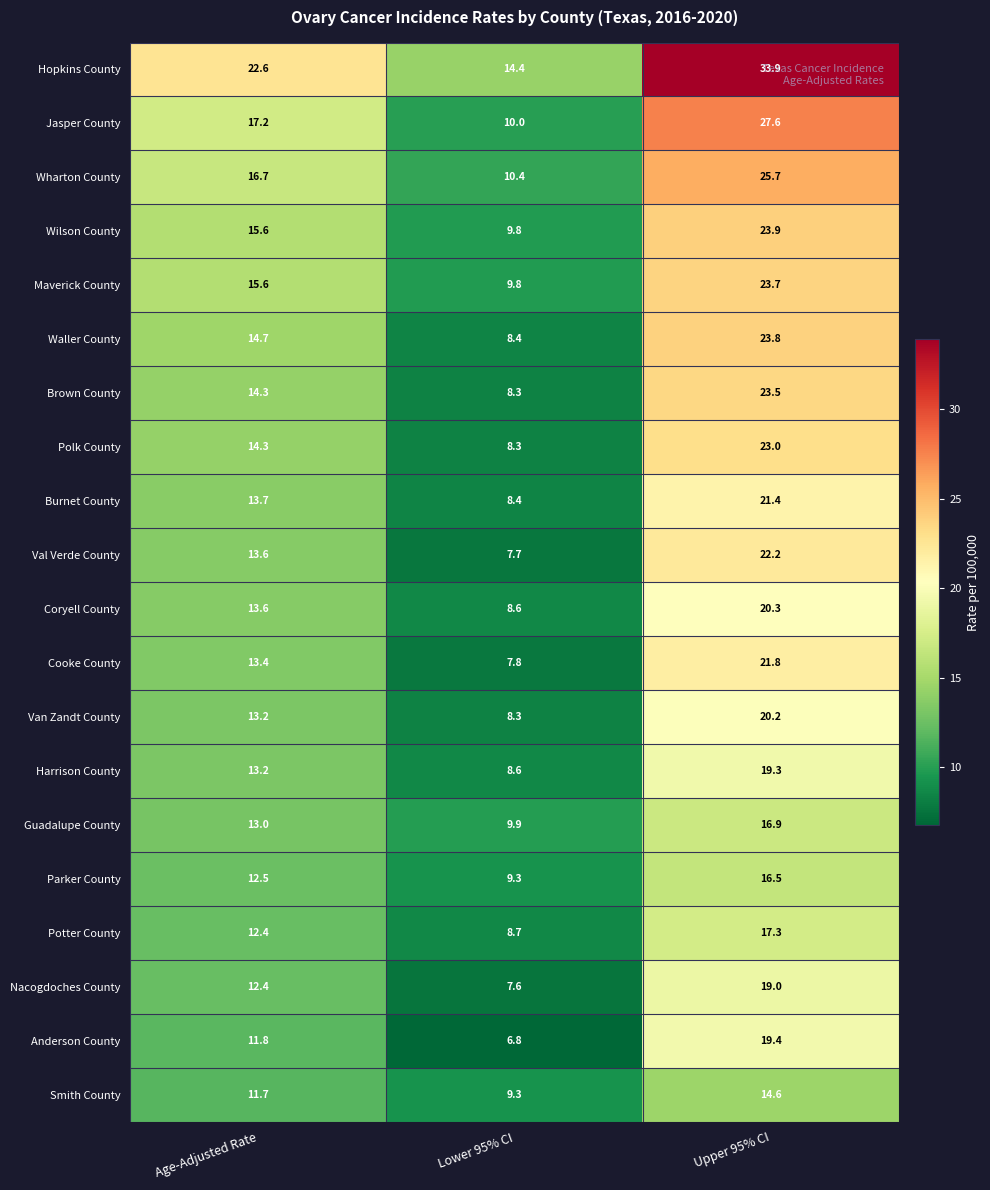

Between Lower 95% CI and Upper 95% CI, which series saw the biggest shift?

Hopkins County